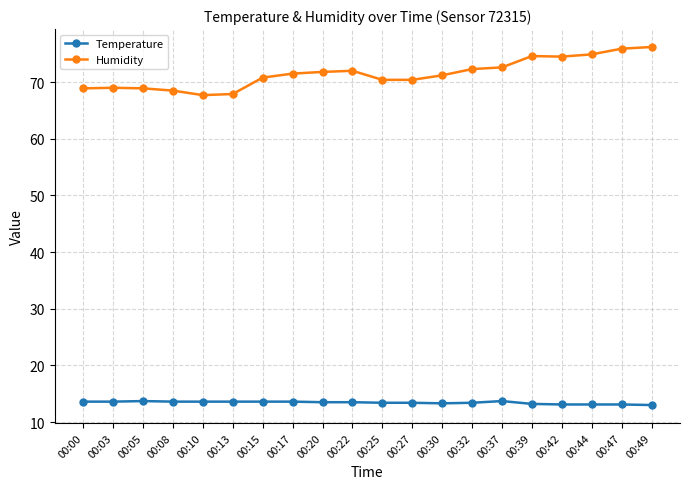

How many series are shown in this chart?

2